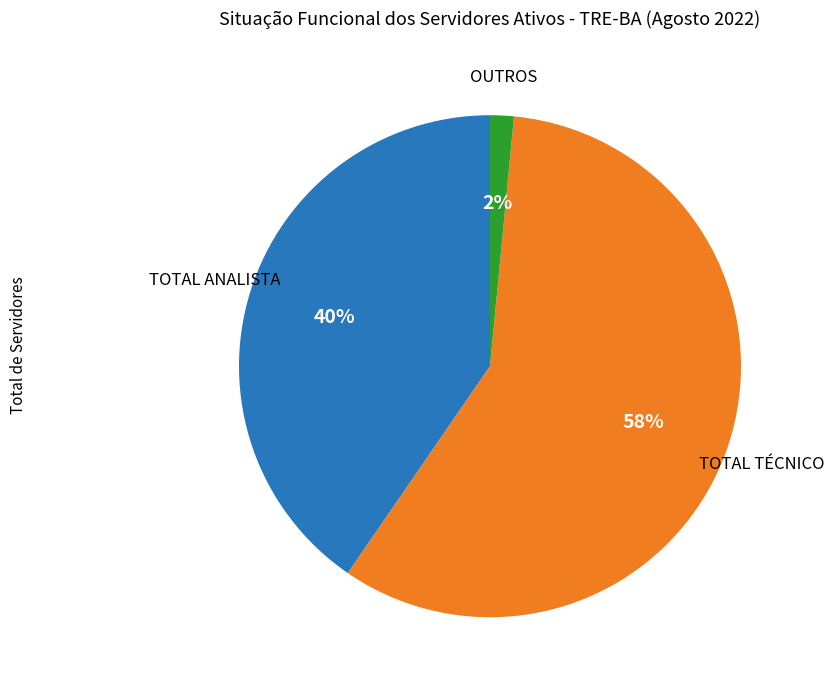

What is the ratio of the value at TOTAL TÉCNICO to the value at TOTAL ANALISTA?

1.4